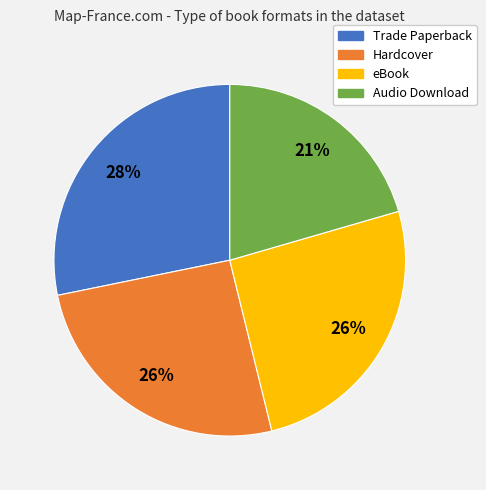

Is it true that Audio Download is 21% of the pie?

True